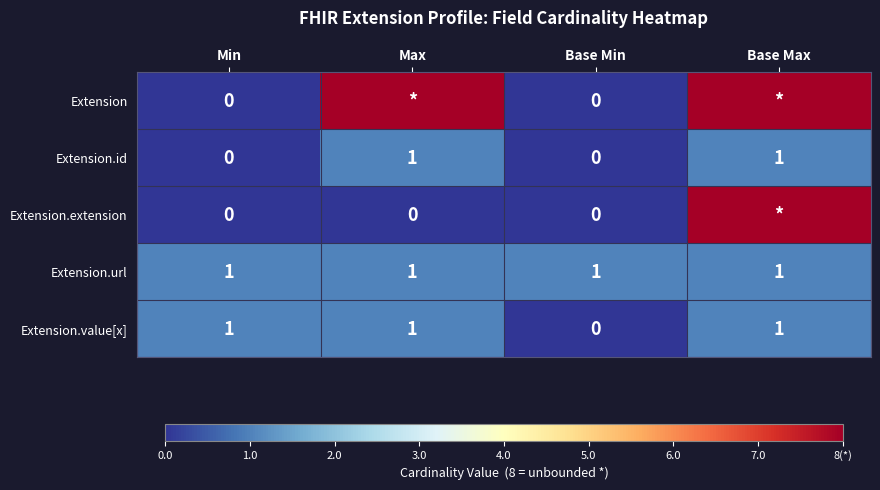

How many values in Extension.id are above zero?

2